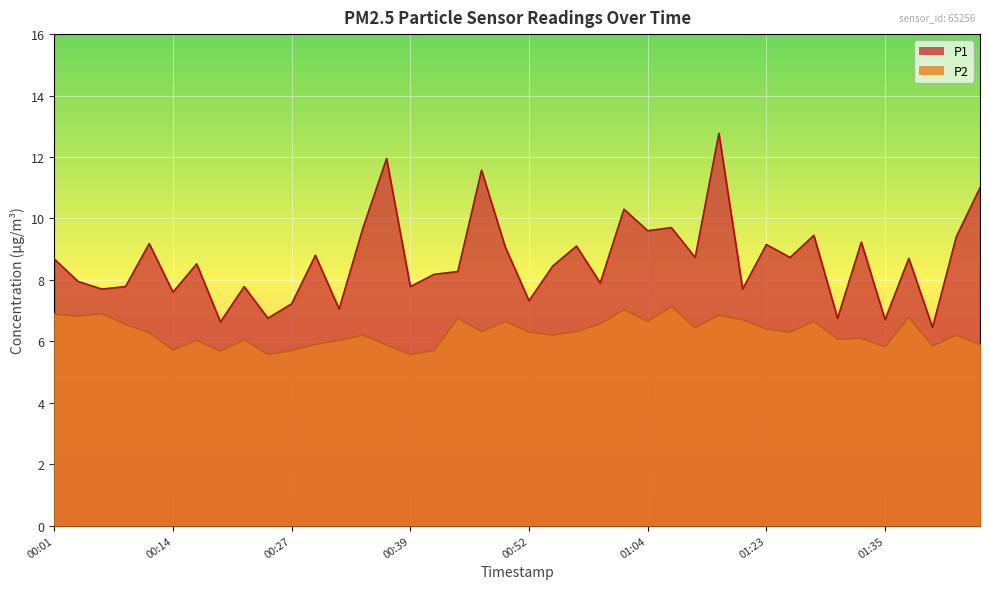

True or false: P1 has more than 0 points higher than both neighbors.

True